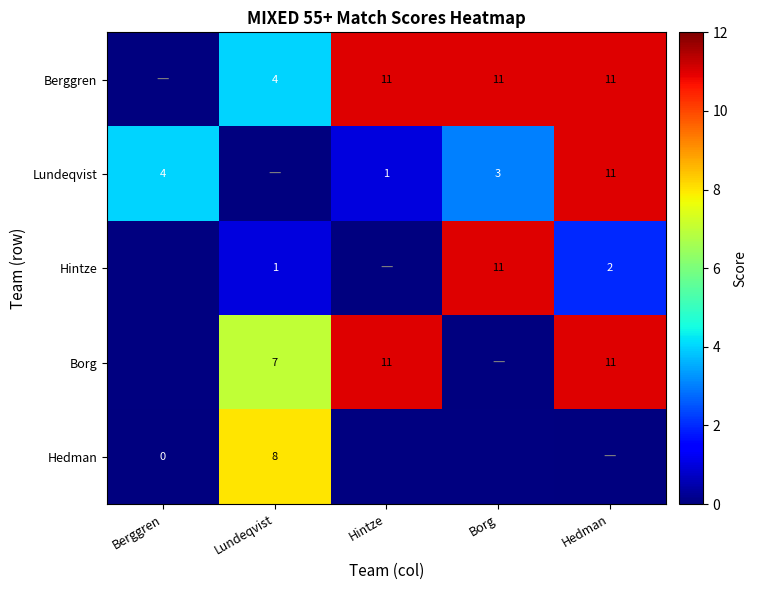

What is the spread (max minus min) of values at Berggren?

4.0